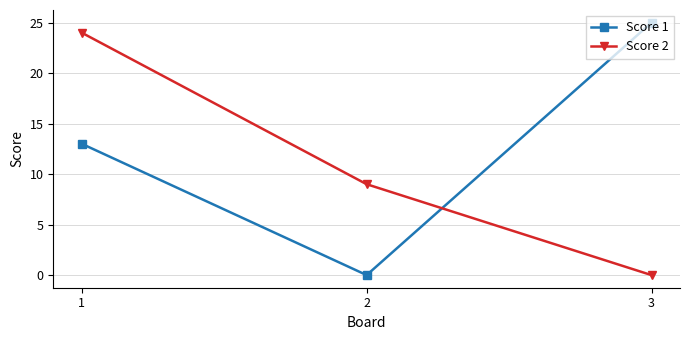

Reading right to left, list all the values displayed in this chart.

Score 1: 25	0	13
Score 2: 0	9	24